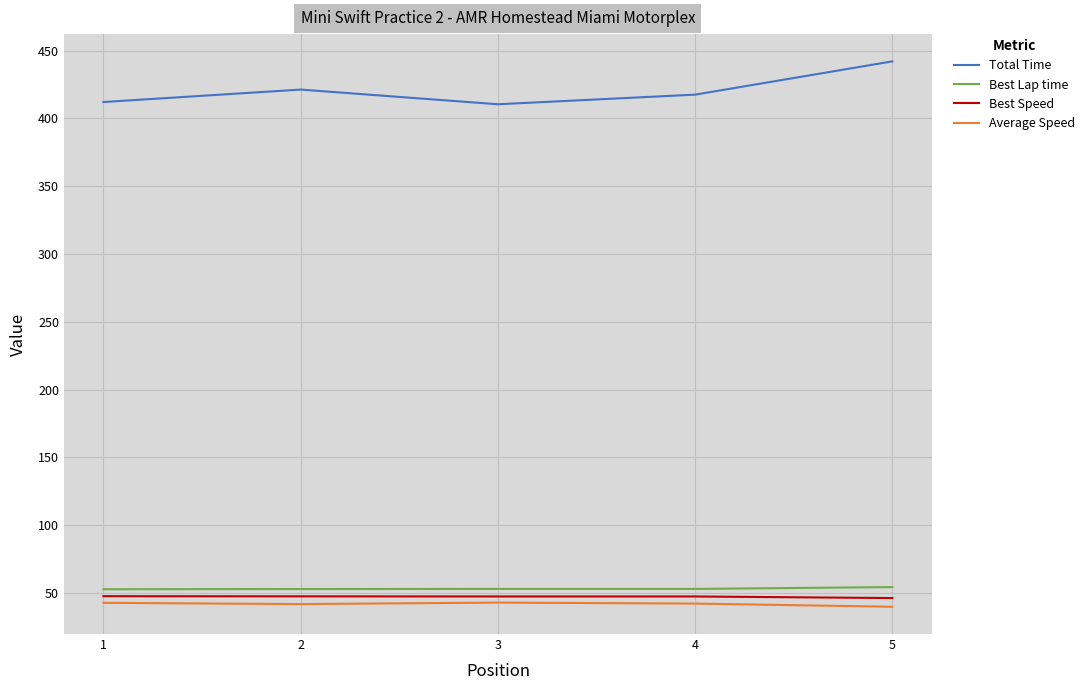

Between 3 and 5, which series saw the biggest shift?

Total Time